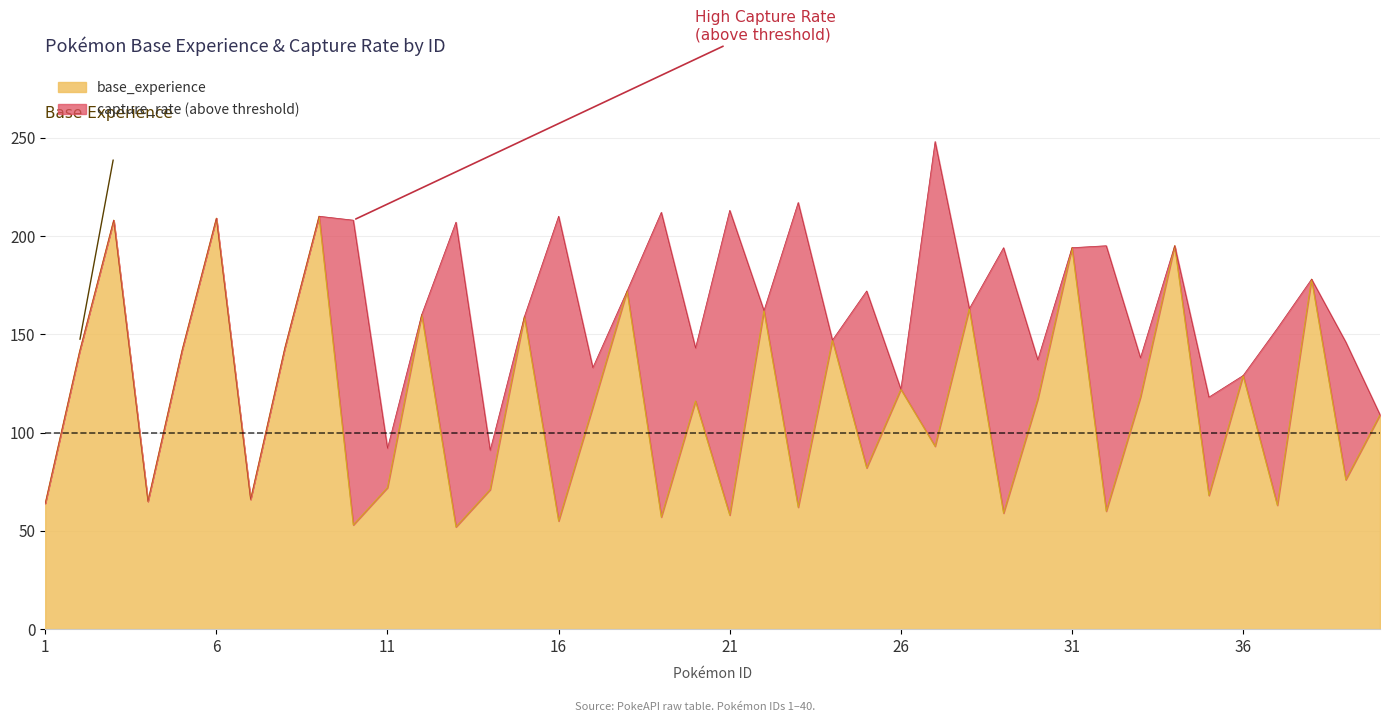

What is the difference between the maximum and minimum values in the base_experience series?

158